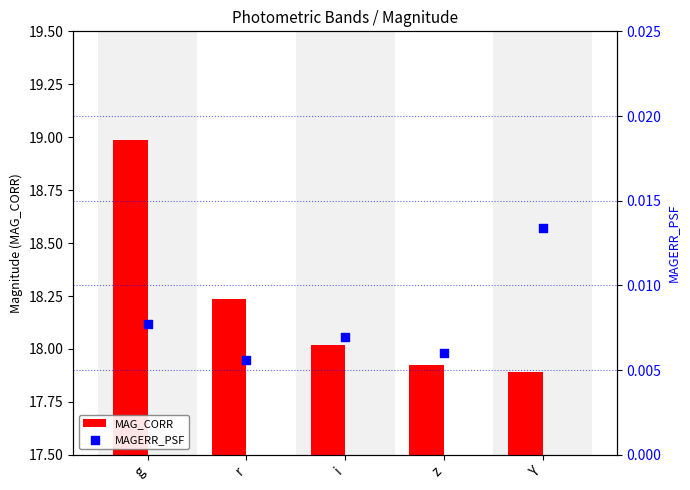

What is the total value across all series at Y?

17.9